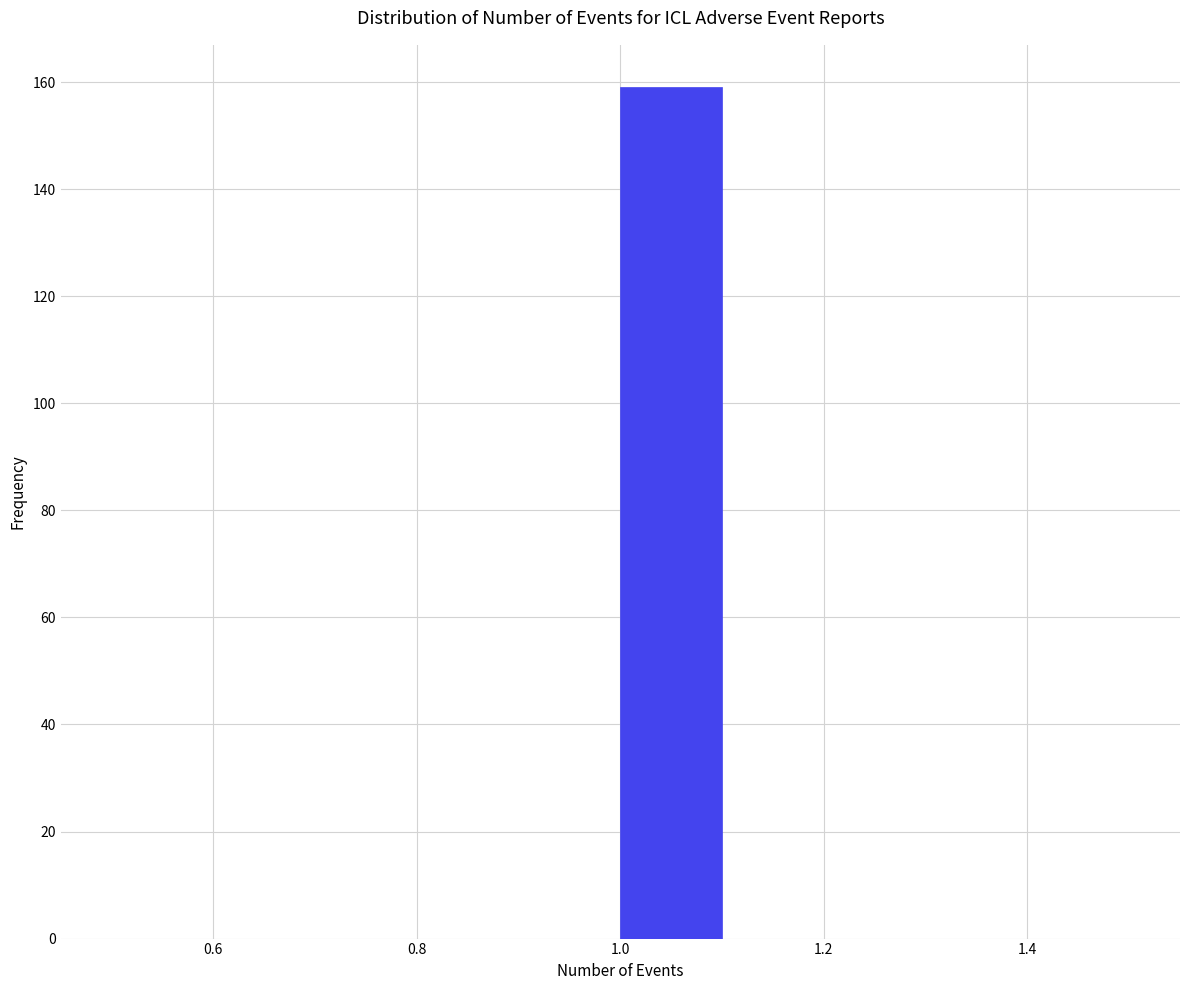

Which range on the x-axis has the tallest bar?

1.0 to 1.1